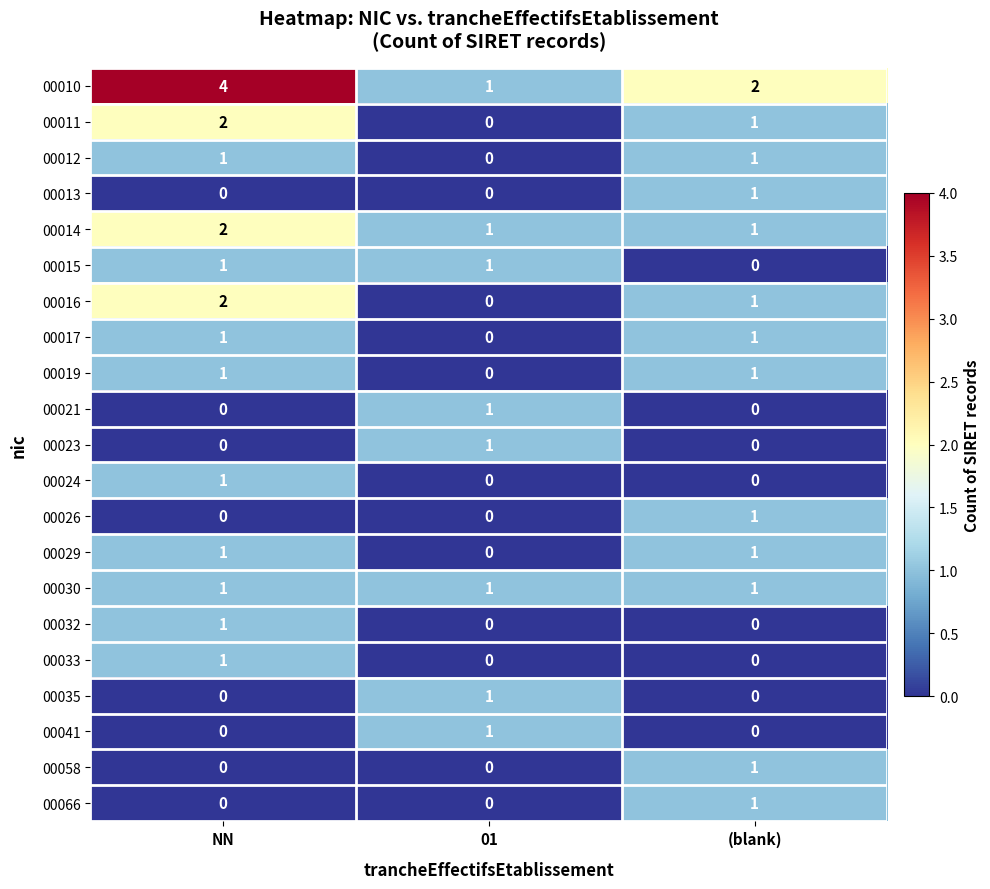

Which series changed the most between NN and (blank)?

00010